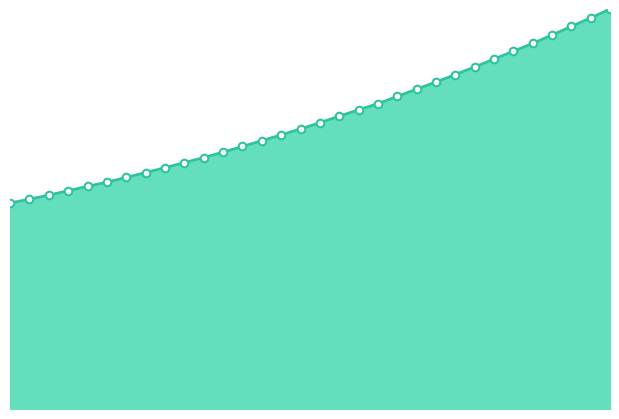

What is the change in value from 220.7354 to 223.9802?

+884.1